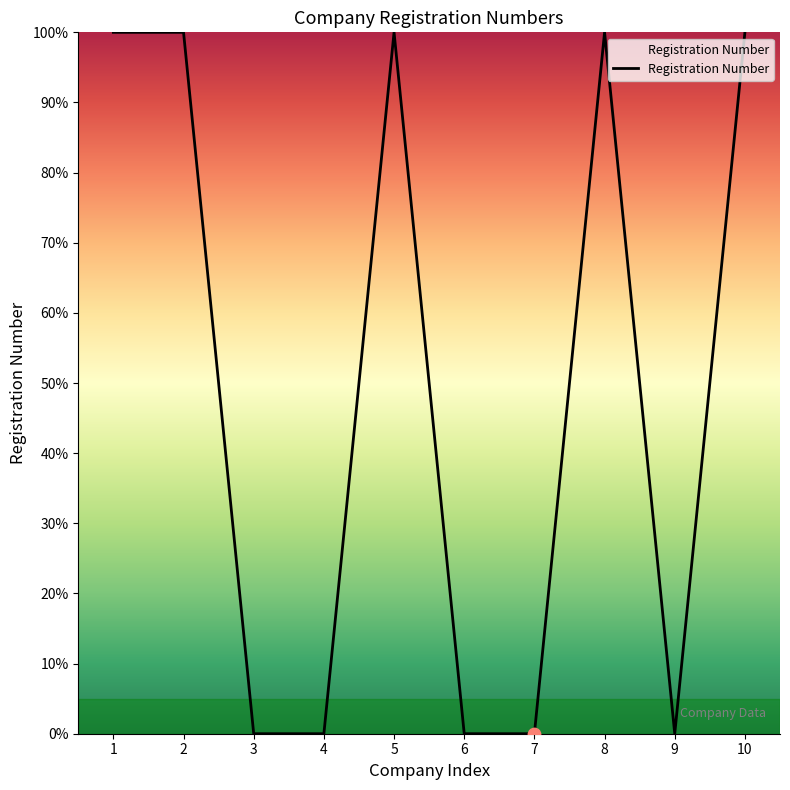

What is the change in value from 2 to 6?

-100.0